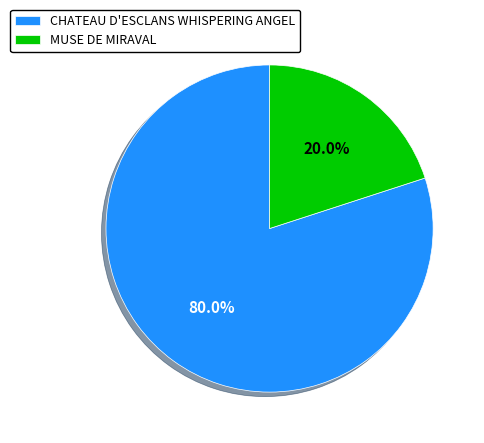

Rank the categories by value from highest to lowest.

CHATEAU D'ESCLANS WHISPERING ANGEL, MUSE DE MIRAVAL